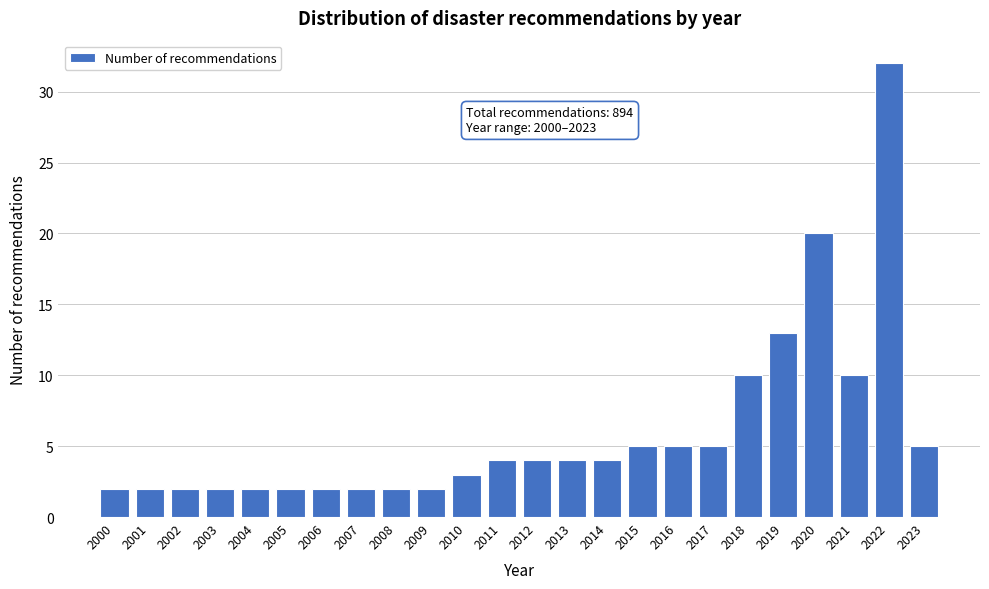

Reading left to right, transcribe all the data shown in this chart.

2000=2	2001=2	2002=2	2003=2	2004=2	2005=2	2006=2	2007=2	2008=2	2009=2	2010=3	2011=4	2012=4	2013=4	2014=4	2015=5	2016=5	2017=5	2018=10	2019=13	2020=20	2021=10	2022=32	2023=5